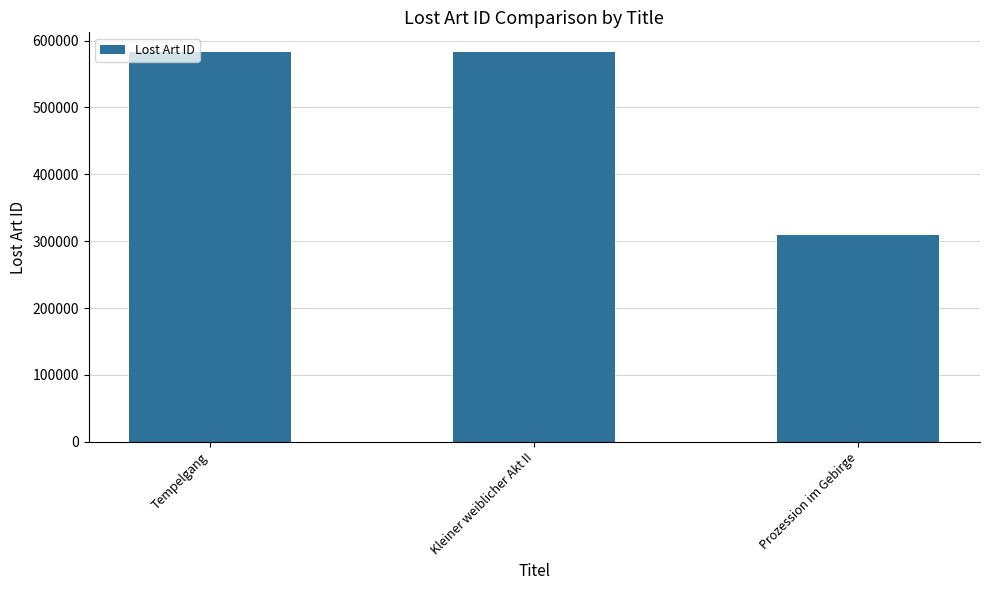

What is the sum of the values at Kleiner weiblicher Akt II and Tempelgang?

1165984